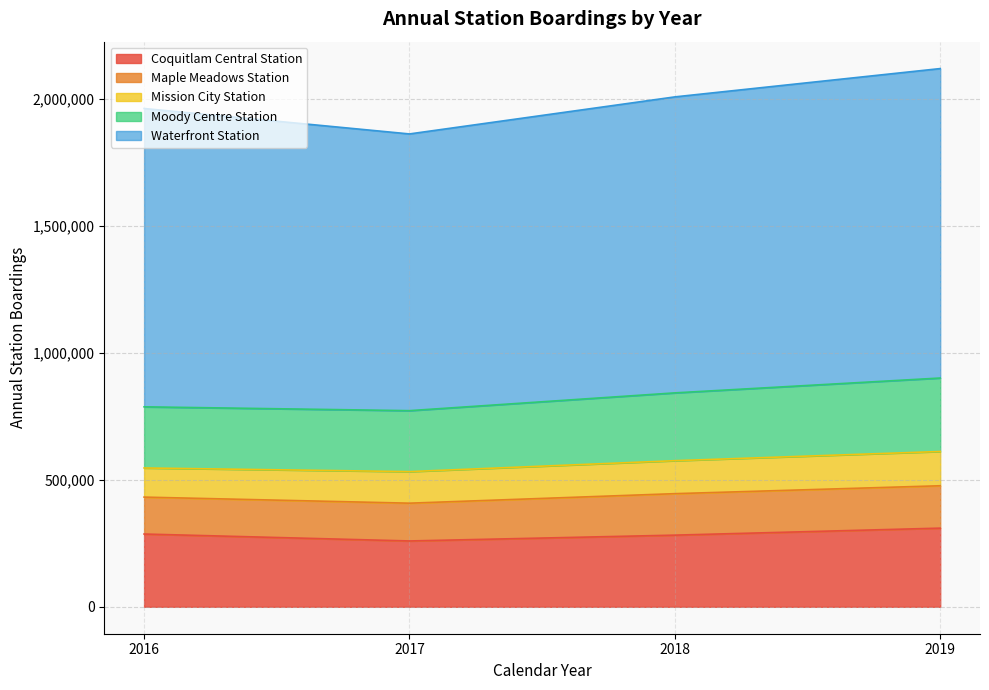

What is the value of the Coquitlam Central Station point at the 1st from the left?

286712